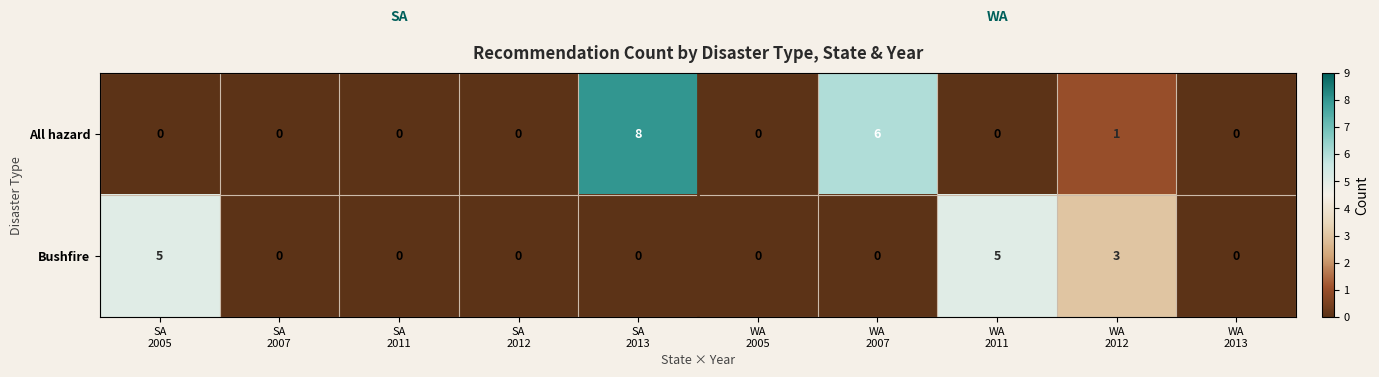

Which series has the widest spread of values?

All hazard